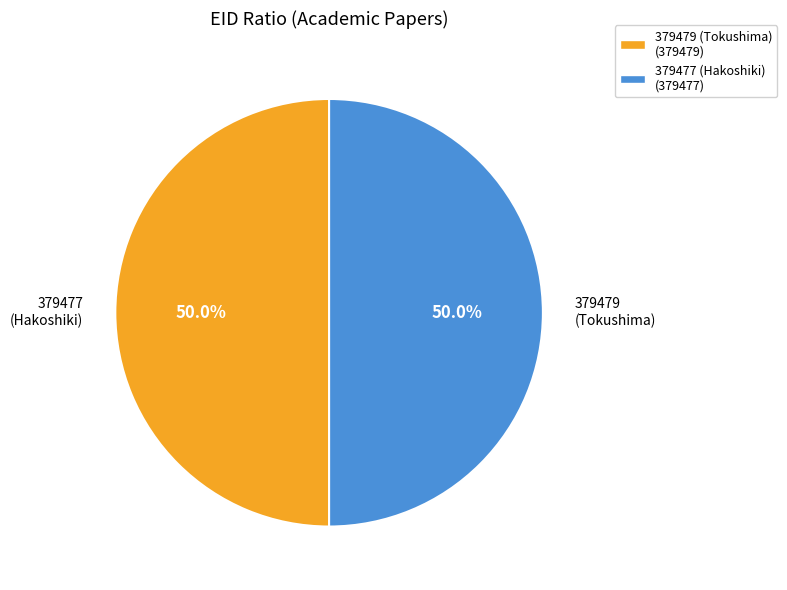

Approximately how many times larger is the value at 379479 (Tokushima) (379479) compared to 379477 (Hakoshiki) (379477)?

1.0